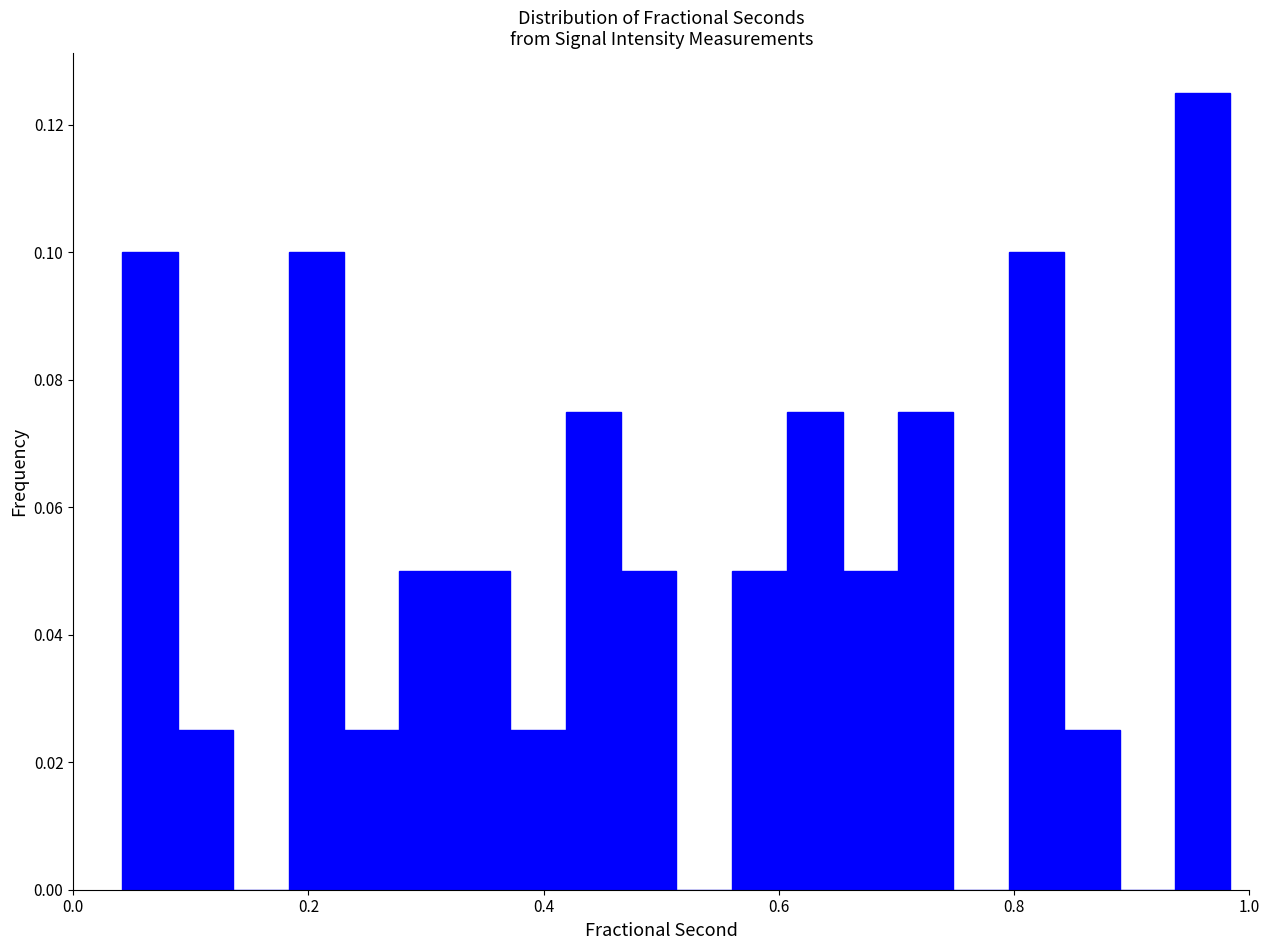

Around what value on the x-axis is the tallest bar? Give the approximate position of its centre, as read against the axis.

0.96